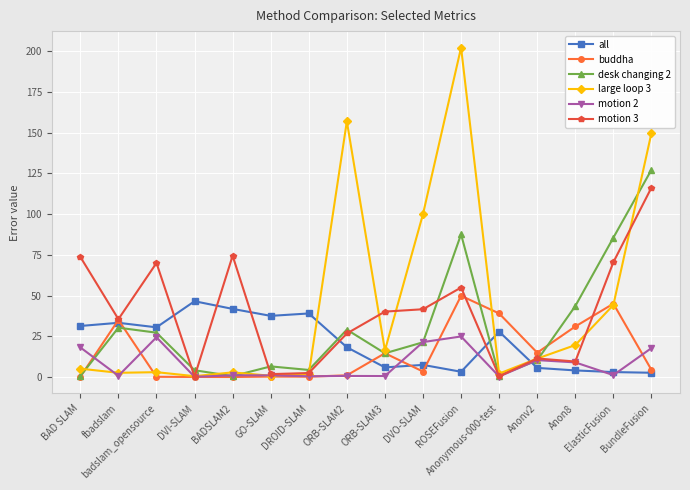

Rank the series by their average value, from highest to lowest.

large loop 3, motion 3, desk changing 2, all, buddha, motion 2